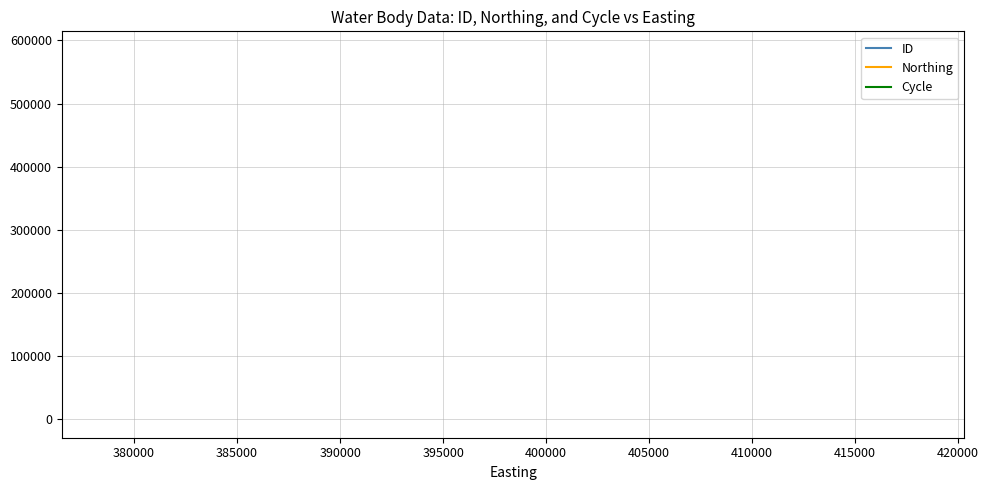

What are all the series names shown in the legend?

ID, Northing, Cycle